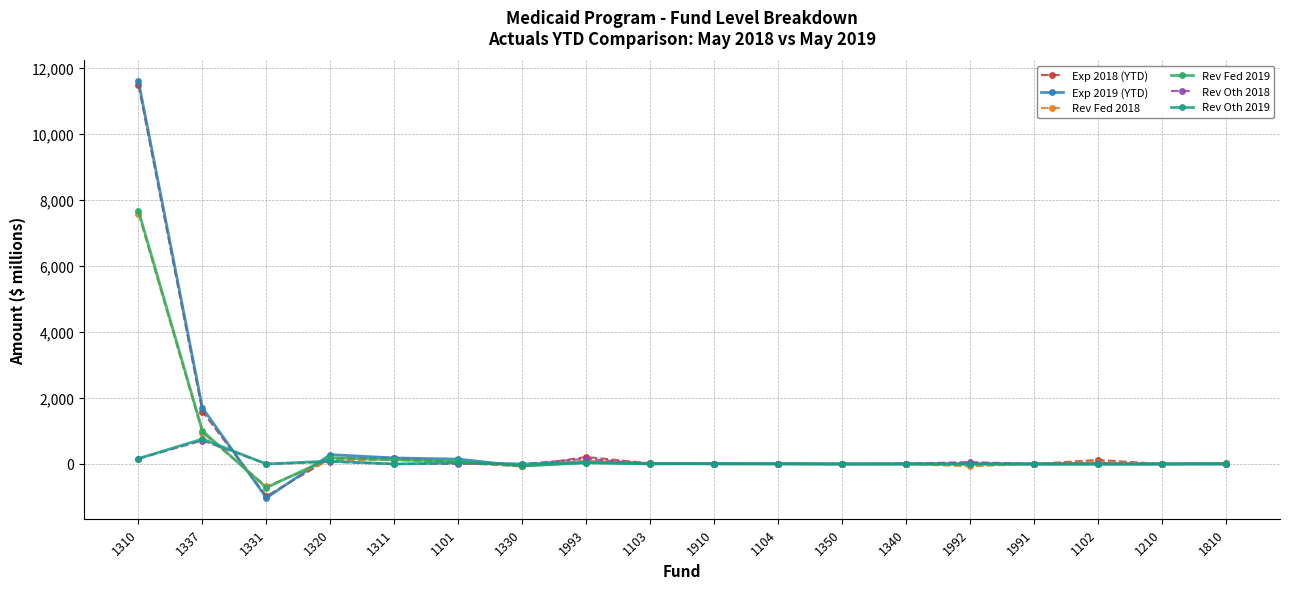

How many data points in Rev Fed 2018 are less than 16?

9